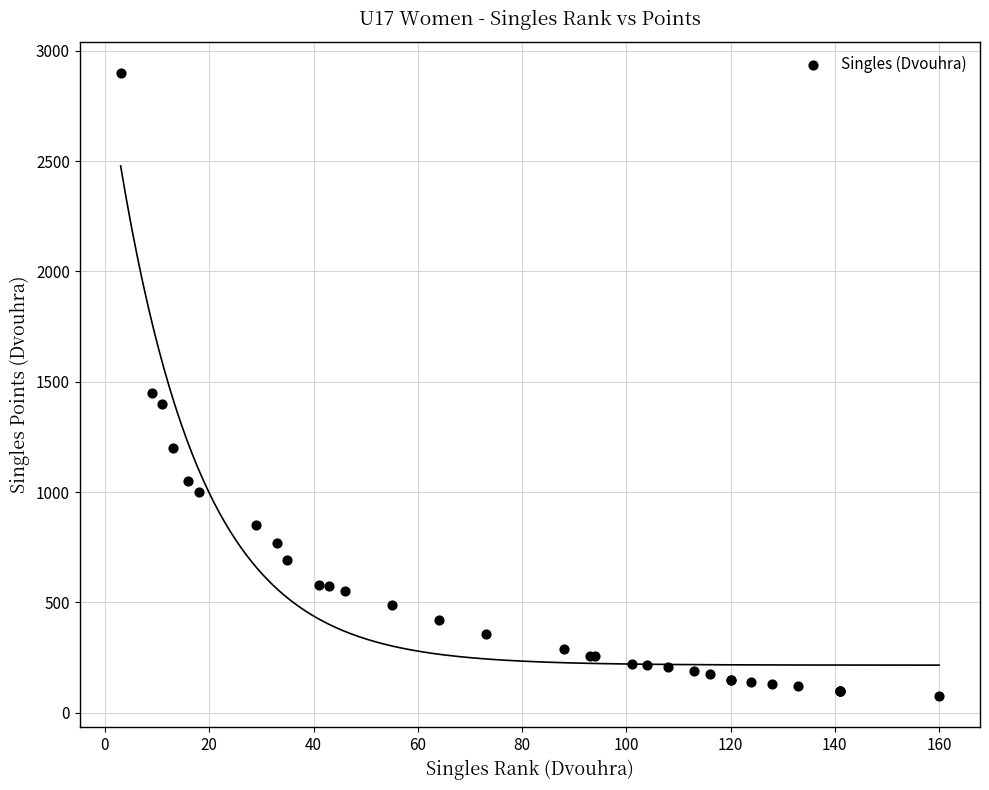

What Y value in the scatter plot is closest to 1487?

1450